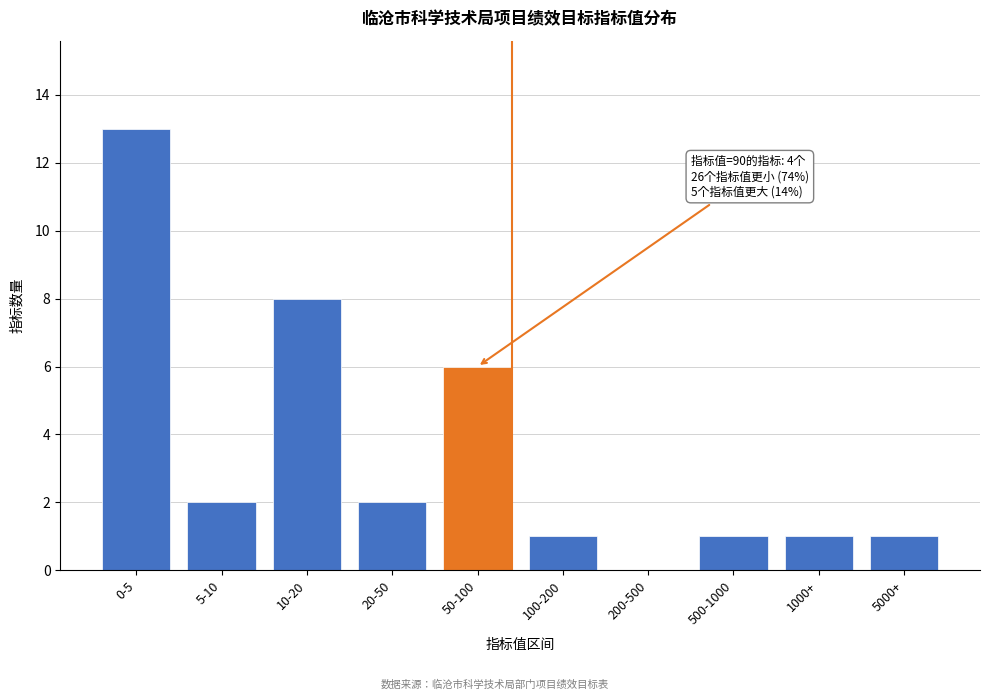

Reading left to right, extract all data points from this chart.

0-5=13	5-10=2	10-20=8	20-50=2	50-100=6	100-200=1	200-500=0	500-1000=1	1000+=1	5000+=1